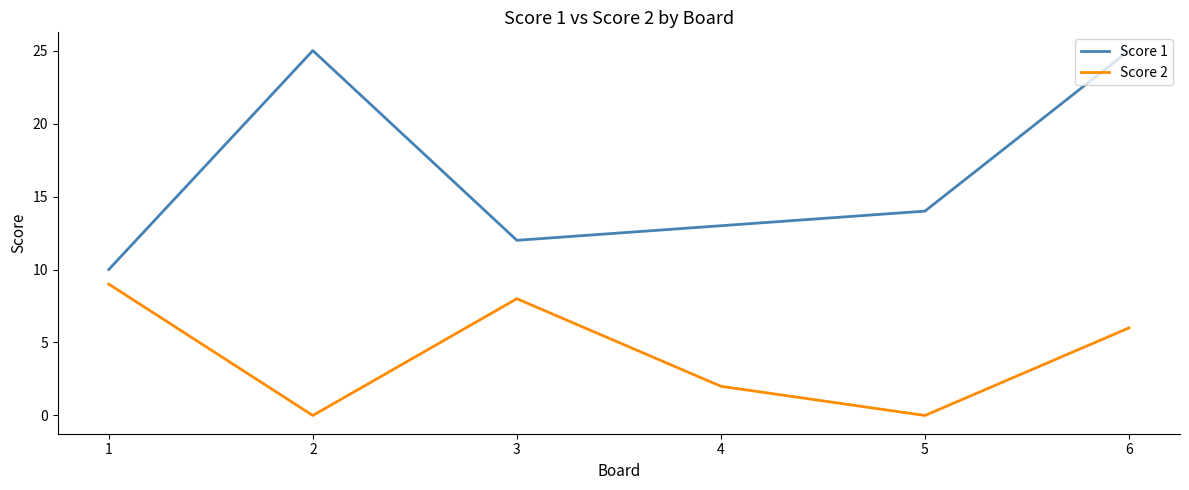

What is the difference between the maximum and minimum values in the Score 2 series?

9